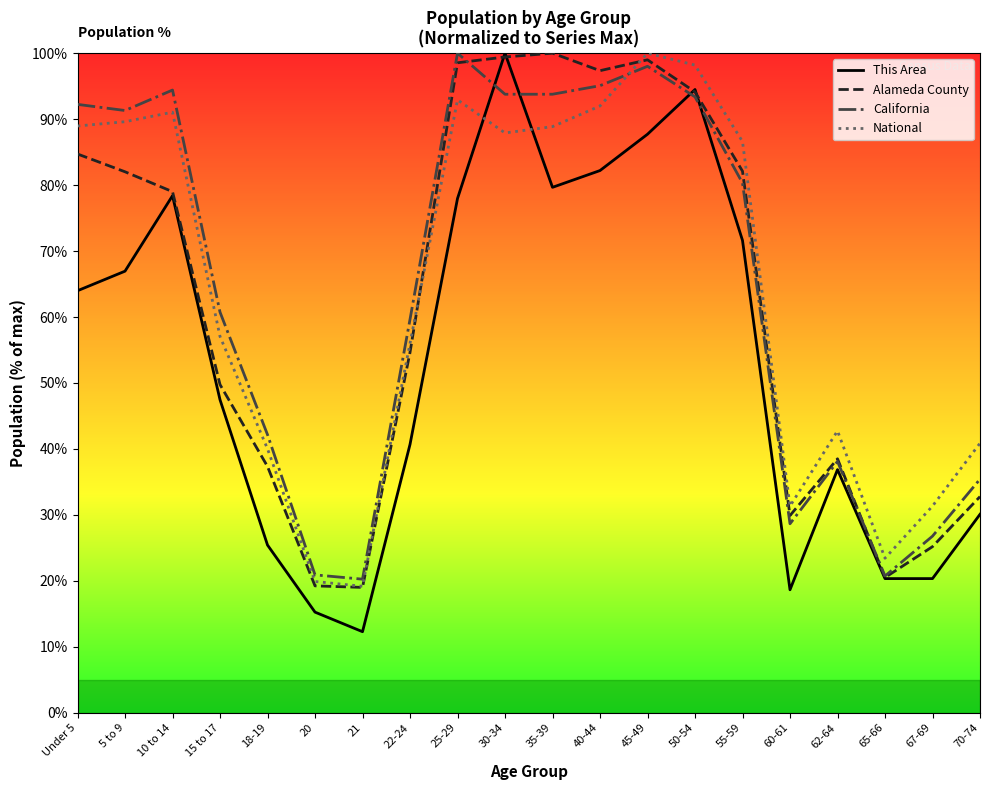

Rank the series at 35-39 from highest to lowest value.

Alameda County, California, National, This Area